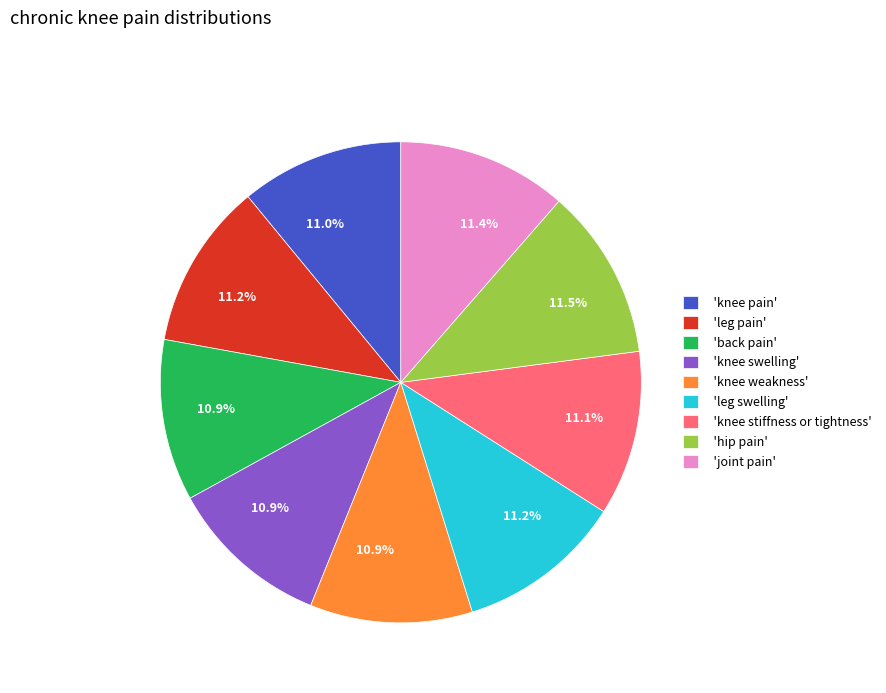

Approximately how many times larger is the value at 'knee swelling' compared to 'leg swelling'?

1.0